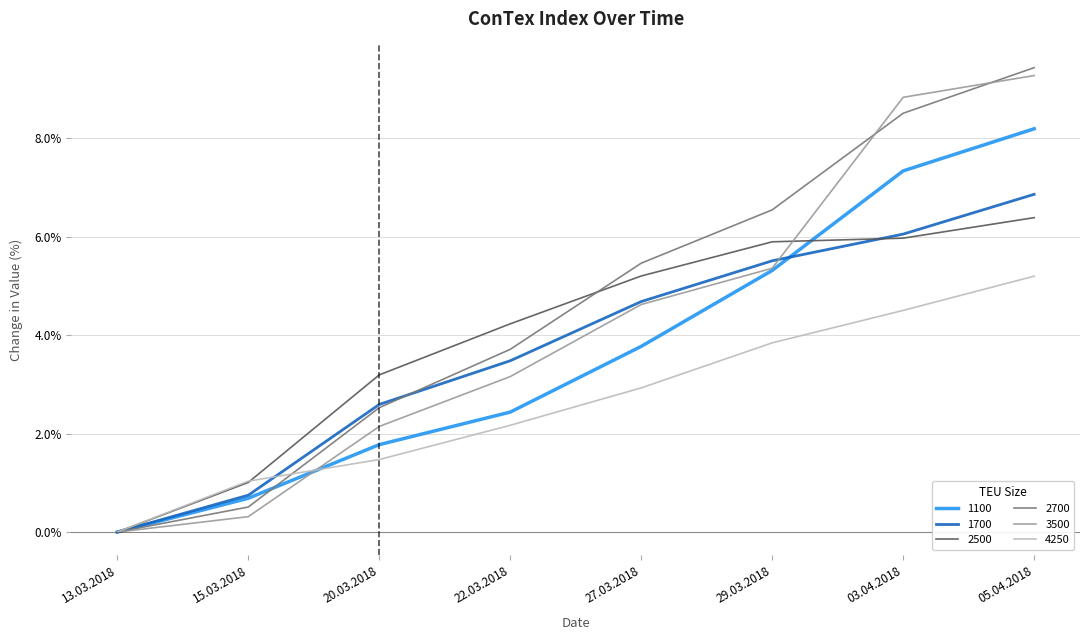

Is the value of 2700 at 29.03.2018 greater than the value of 3500 at 03.04.2018?

No